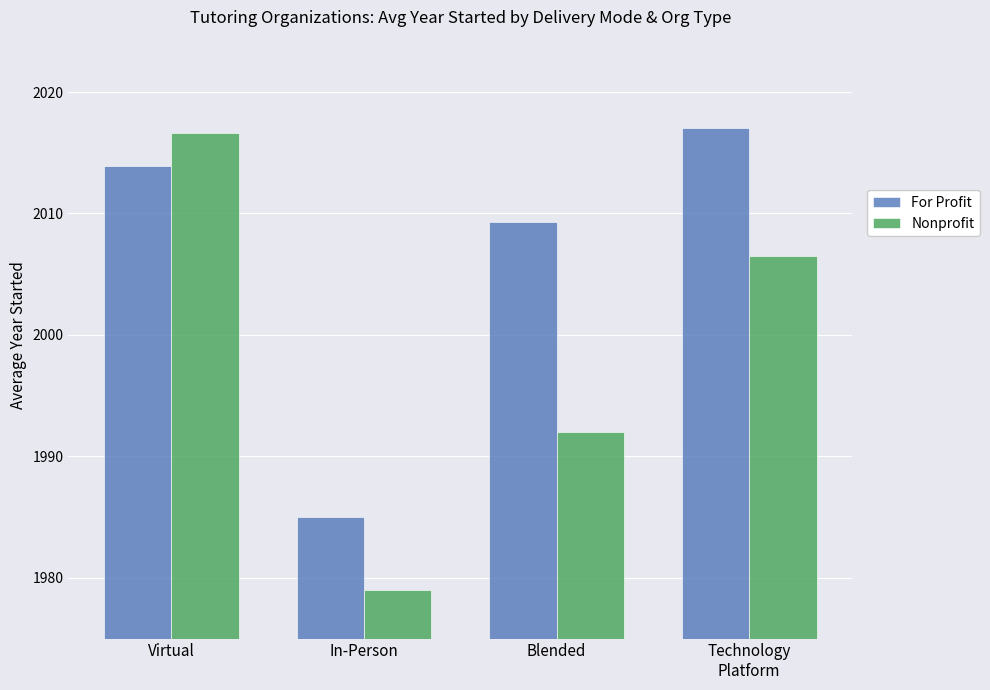

What is the sum of the Nonprofit values at Technology
Platform and In-Person?

3985.5